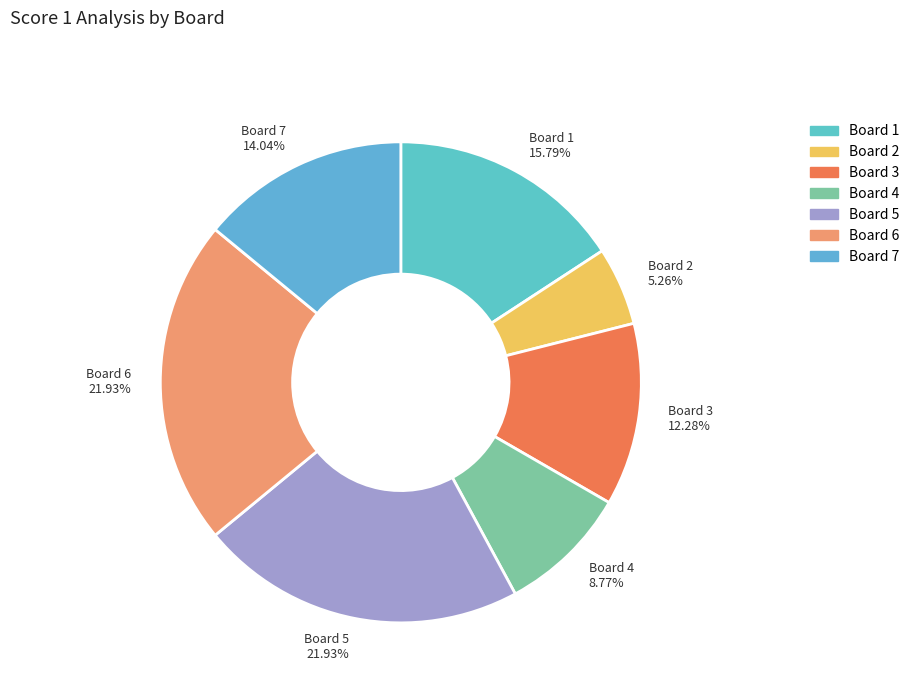

Do Board 7 14.04% and Board 6 21.93% together represent more than half of the pie?

No